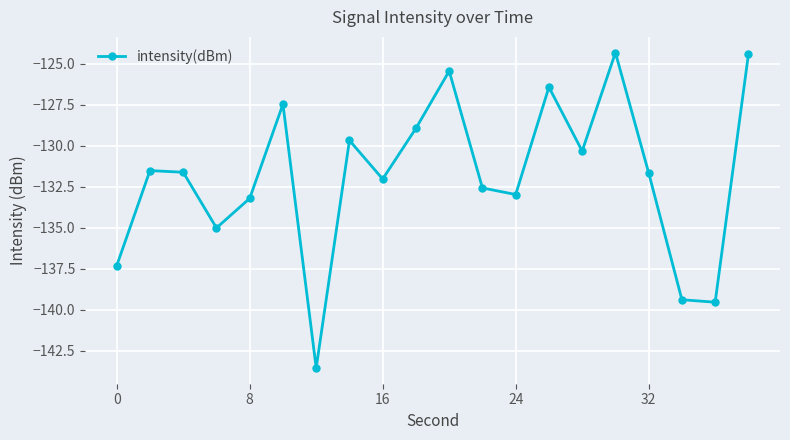

What is the value of the 12th point from the left?

-132.6